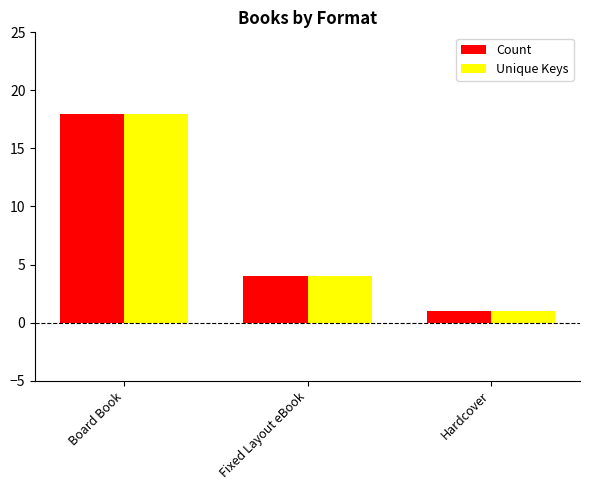

Count the Count values in the range 1 to 18.

3